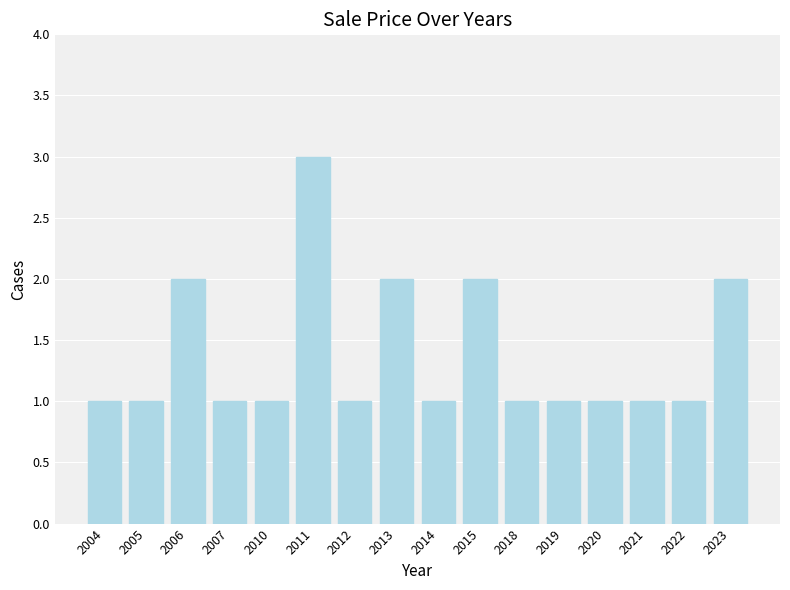

What is the value of the 6th bar from the left?

3